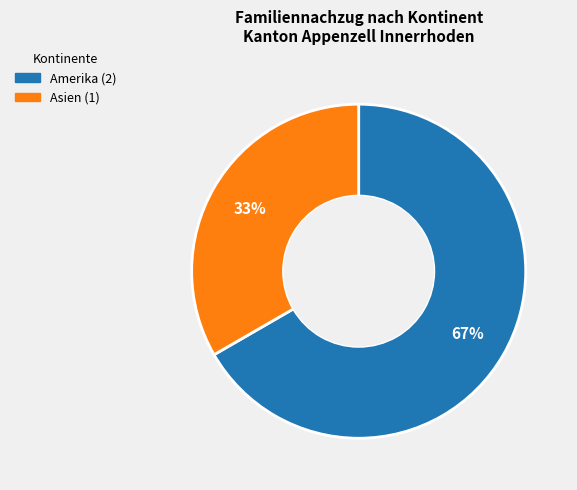

True or false: Asien accounts for 20% of the total.

False